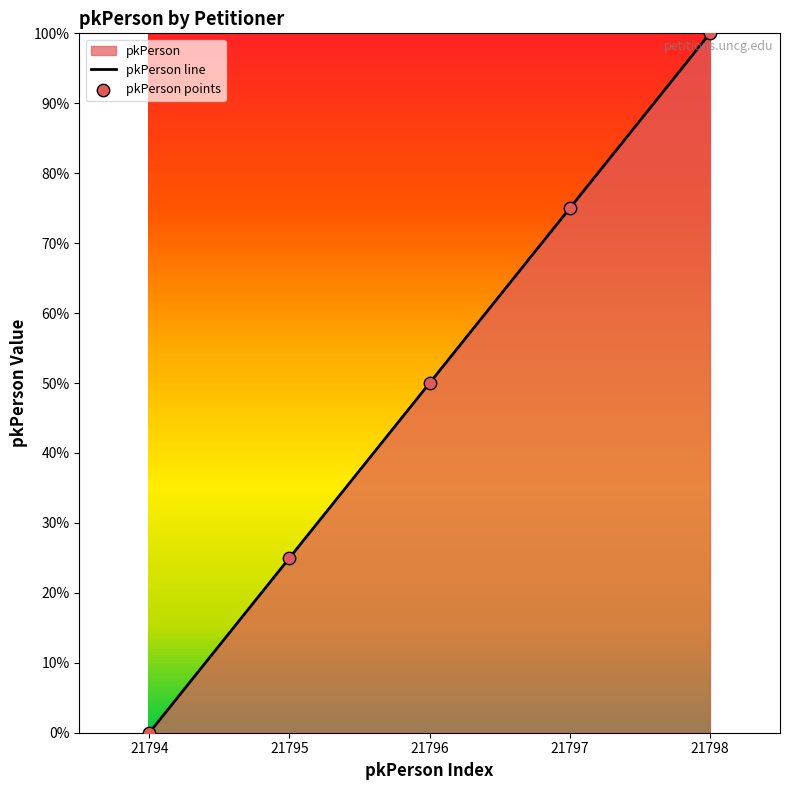

Which has a higher value, 21798 or 21794?

21798